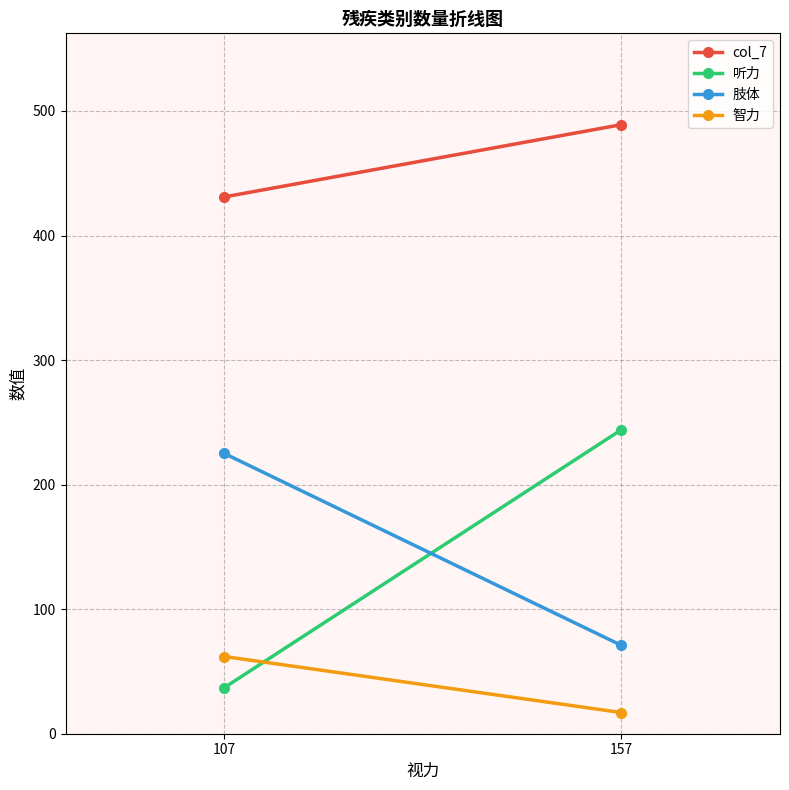

At how many categories does at least one series exceed 263?

2